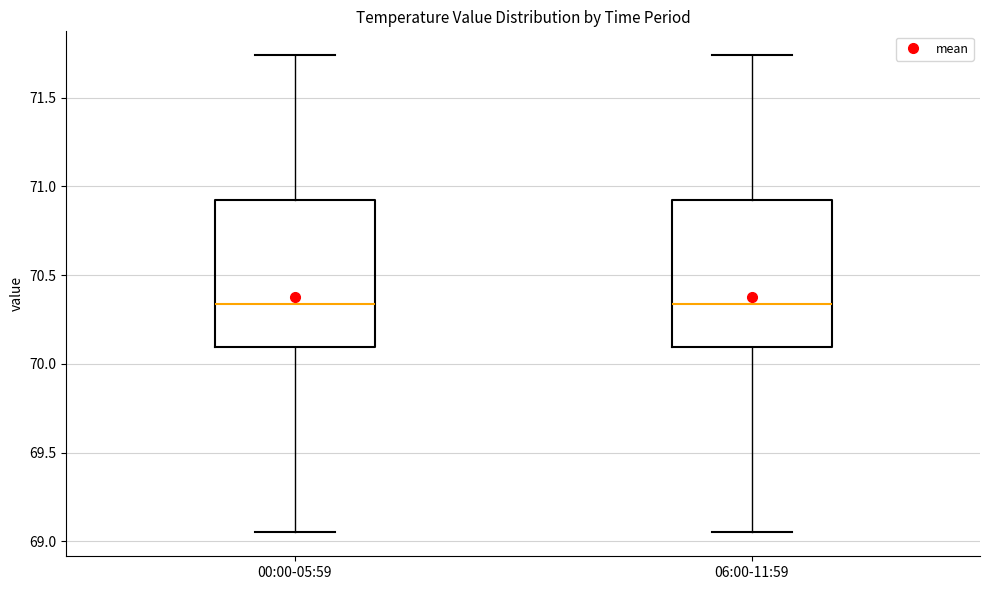

Where does the lower whisker of the box for 06:00-11:59 end on the y-axis? The values are not printed on the chart, so give them approximately, as read against the axis.

69.05